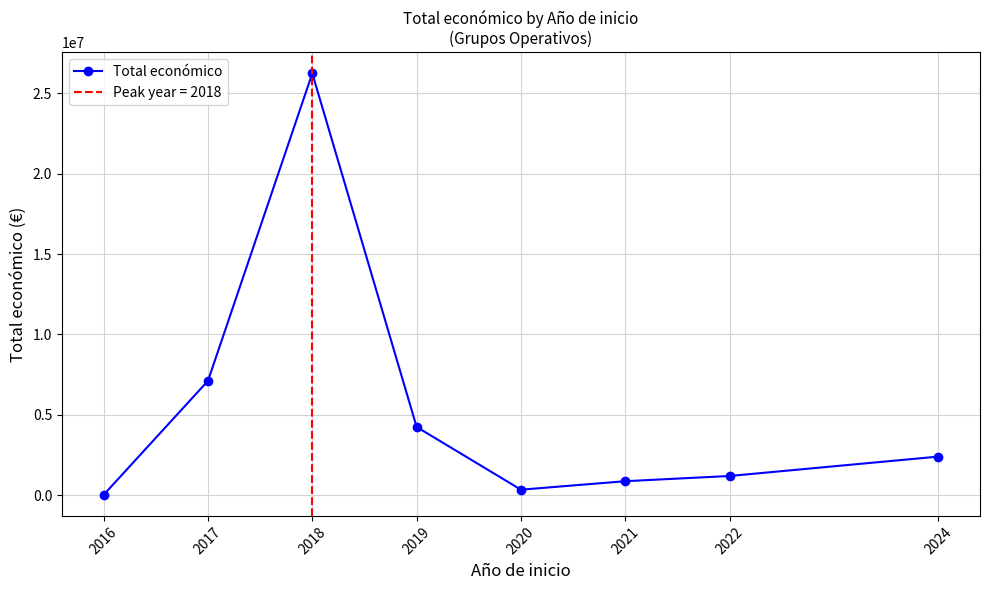

Reading left to right, transcribe all the data shown in this chart.

2016=29518	2017=7117225	2018=26237514	2019=4249412	2020=348843	2021=876851	2022=1201282	2024=2407302